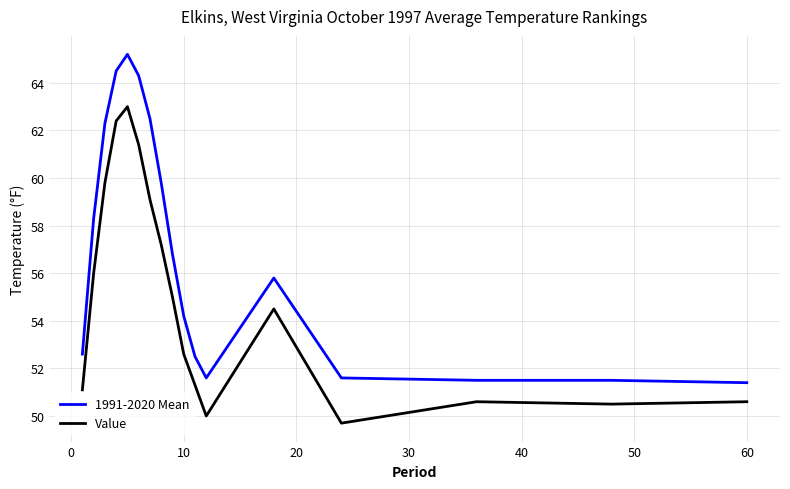

What is the highest value of the 1991-2020 Mean series?

65.2